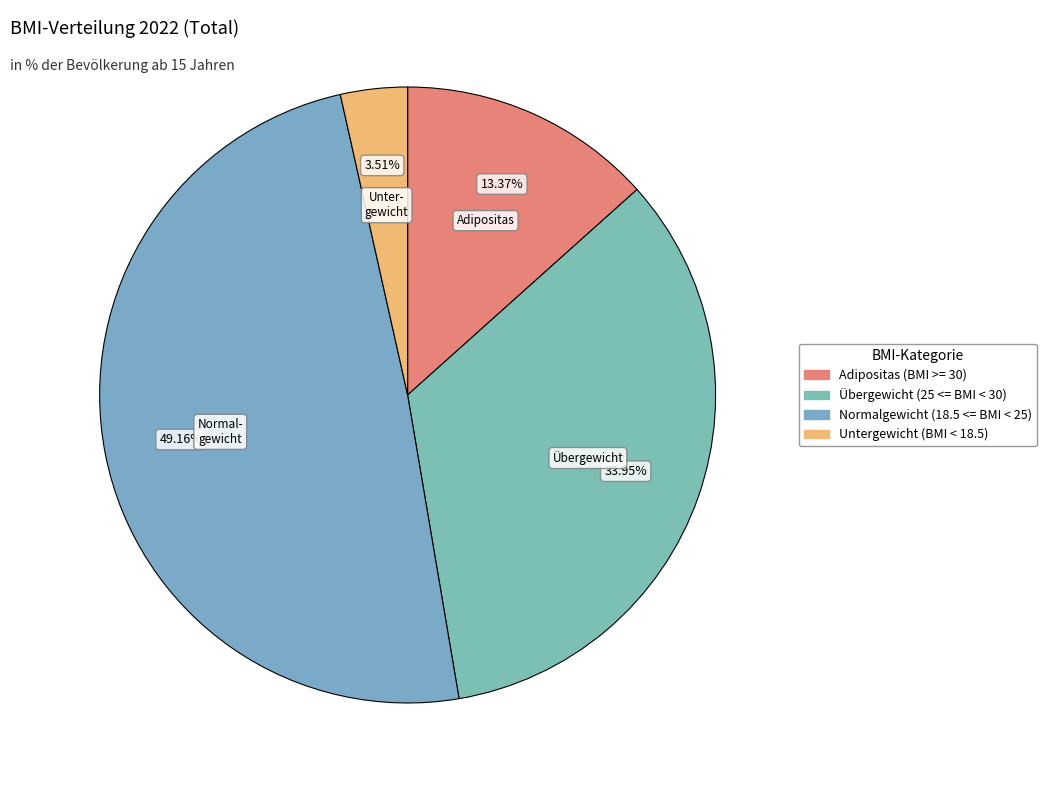

To the nearest percent, what is the difference between the largest and smallest slice percentages?

46%